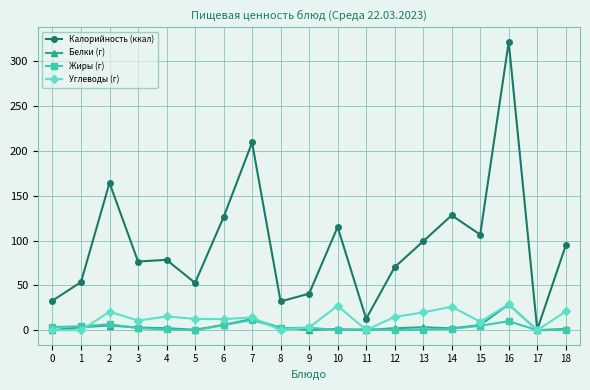

True or false: Калорийность (ккал) has a value of 0.7 at 17.

True